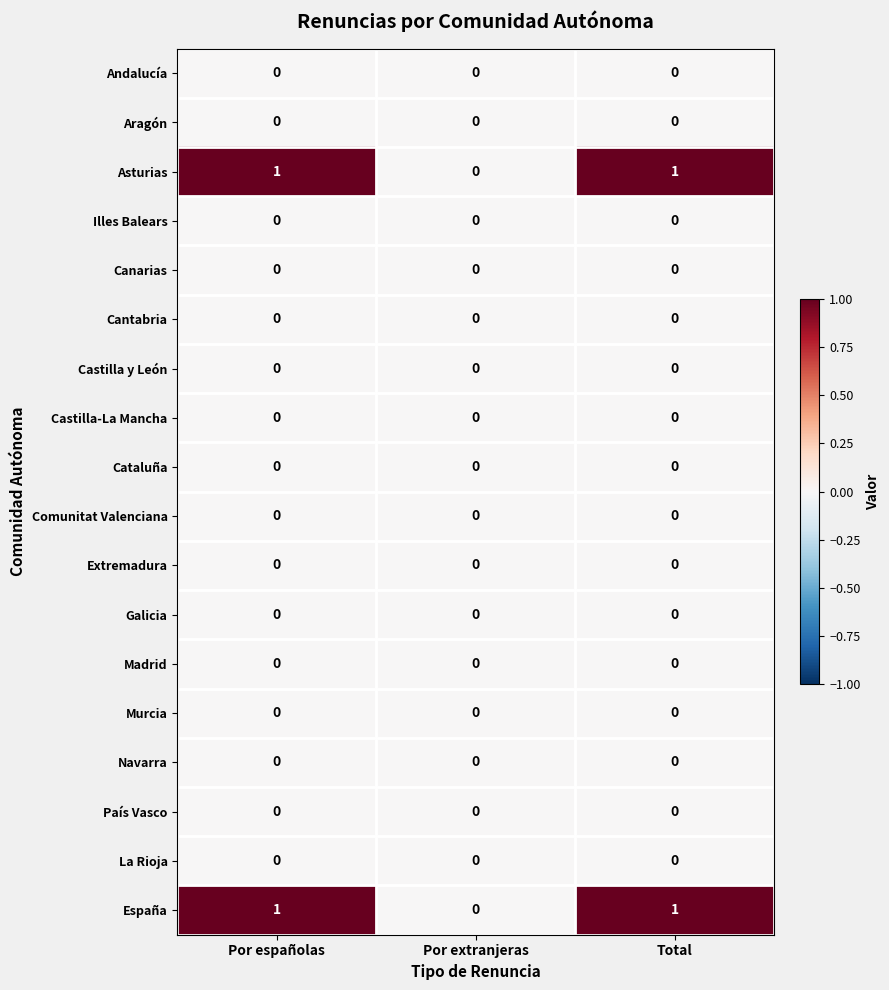

The value of Murcia at Total is 0. True or false?

True